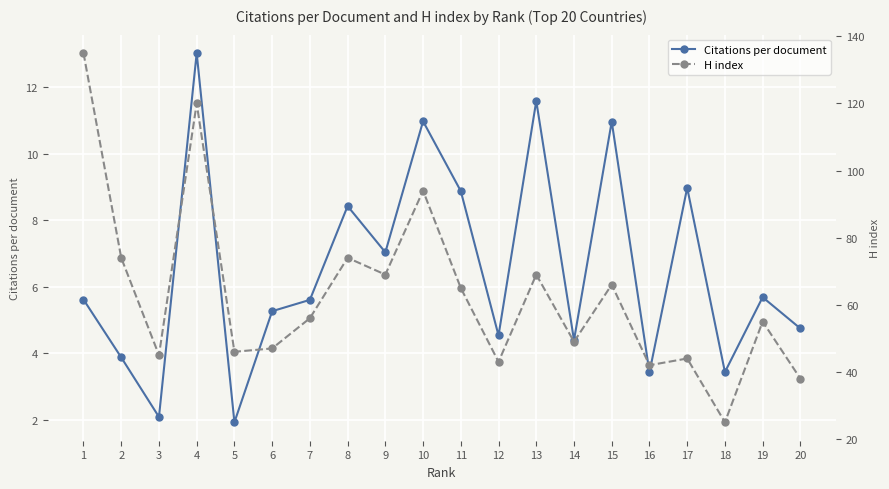

What is the sum of the Citations per document values at 7 and 11?

14.5